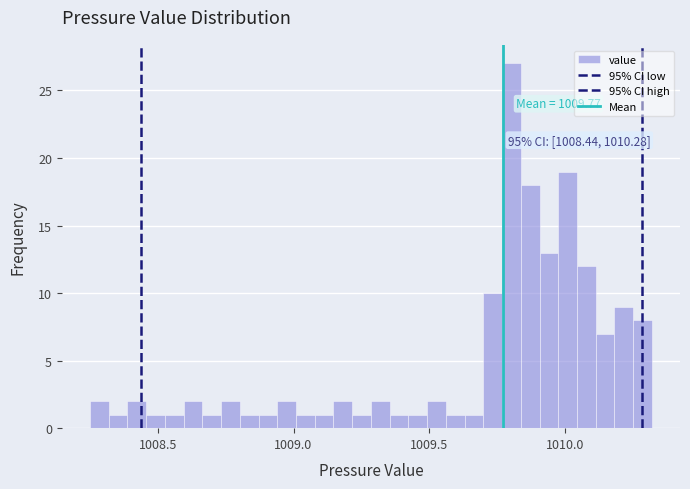

Around what value on the x-axis is the tallest bar? Give the approximate position of its centre, as read against the axis.

1009.80